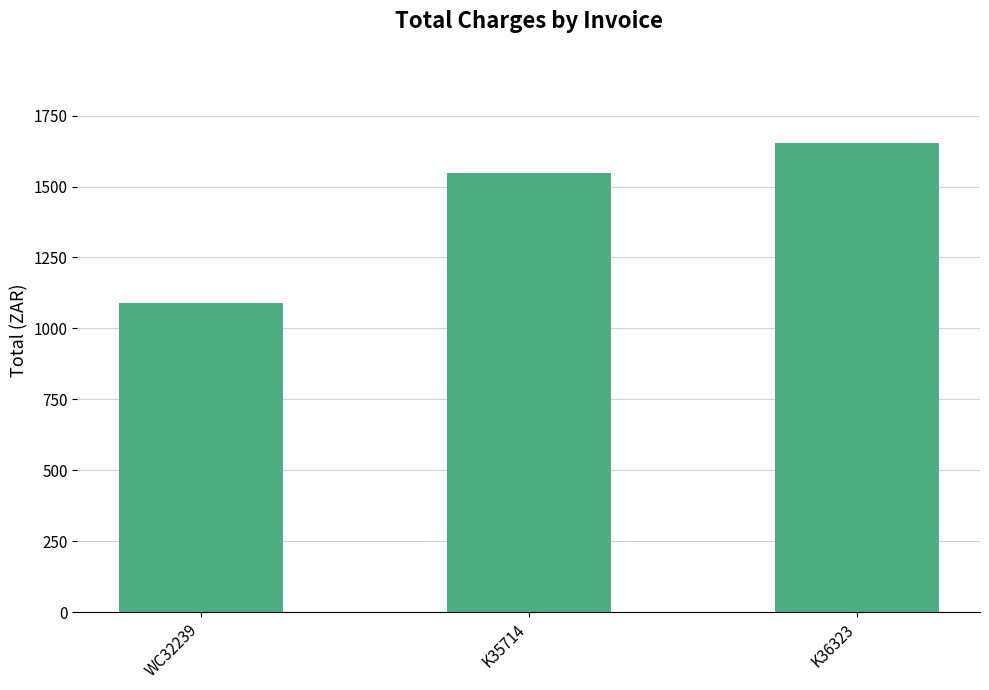

What is the value of the 1st bar from the left?

1089.0